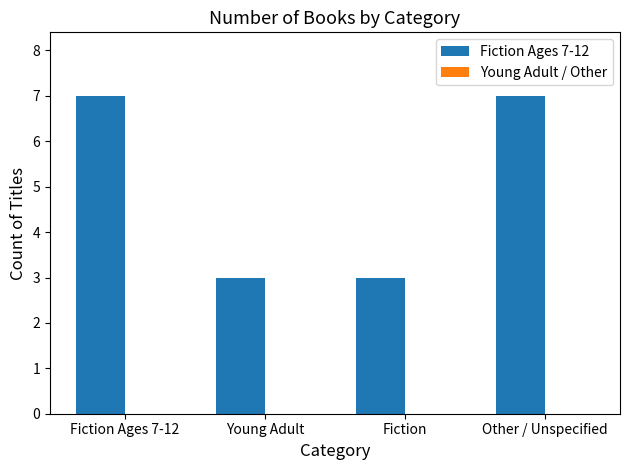

What position from the right is Other / Unspecified?

1